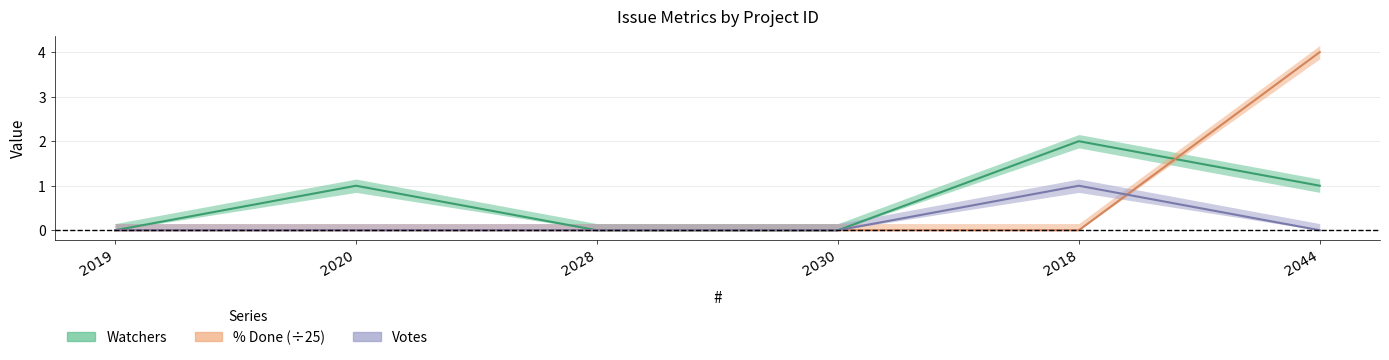

Is the value of Watchers at 2018 greater than the value of Votes at 2020?

Yes